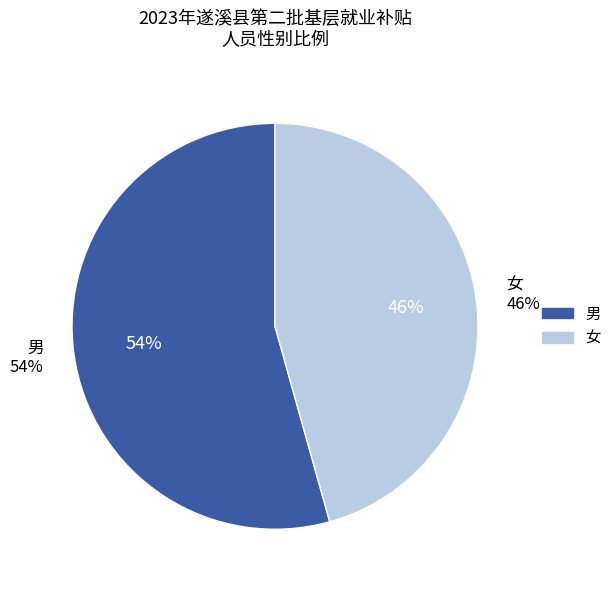

What percentage is the 女 slice, to the nearest percent?

46%